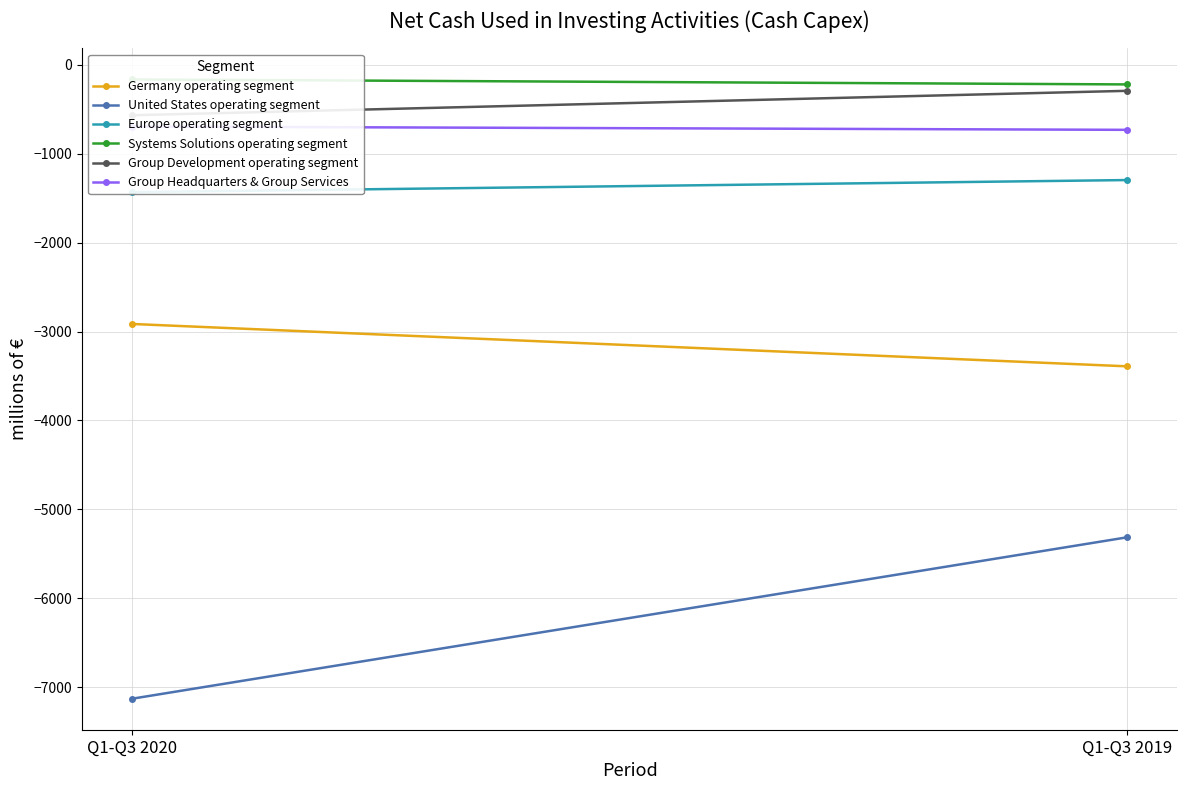

At which category does the chart reach its minimum across all series?

Q1-Q3 2020